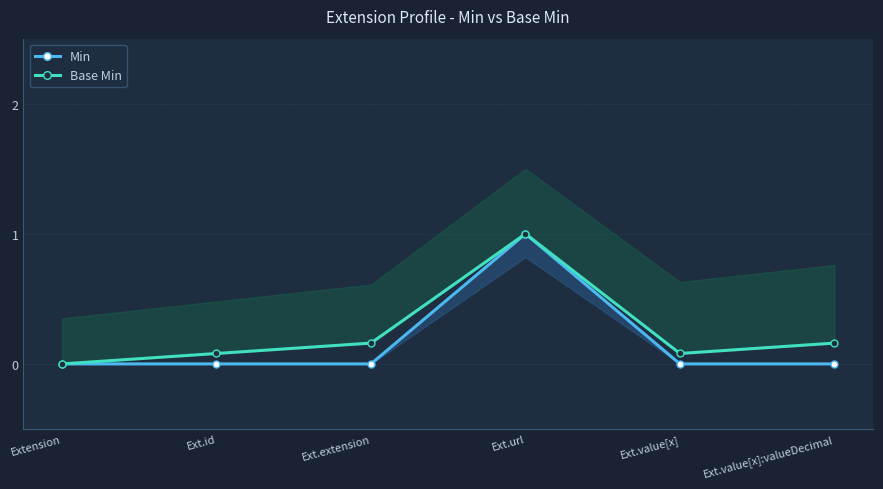

True or false: Min has a value of 0.7 at Ext.extension.

False